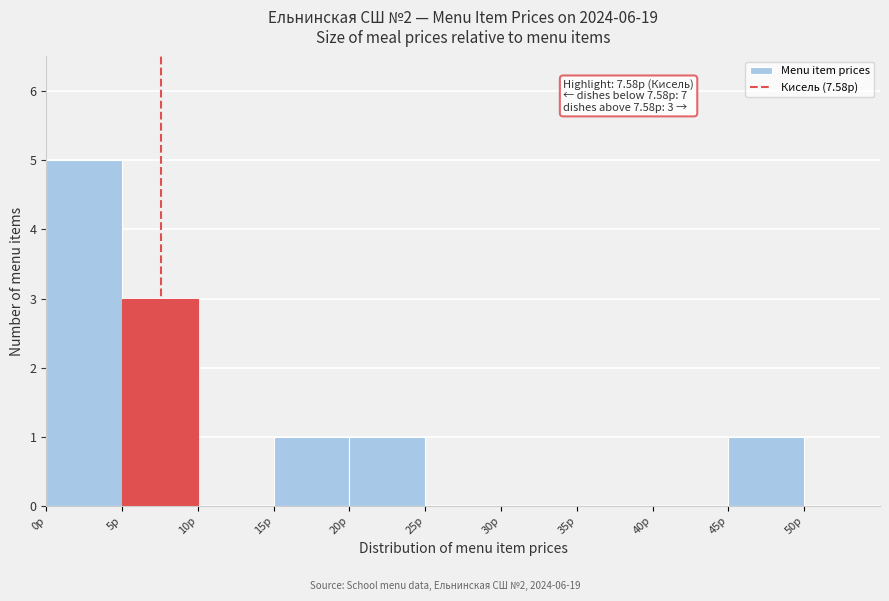

Which range on the x-axis has the tallest bar?

0 to 5